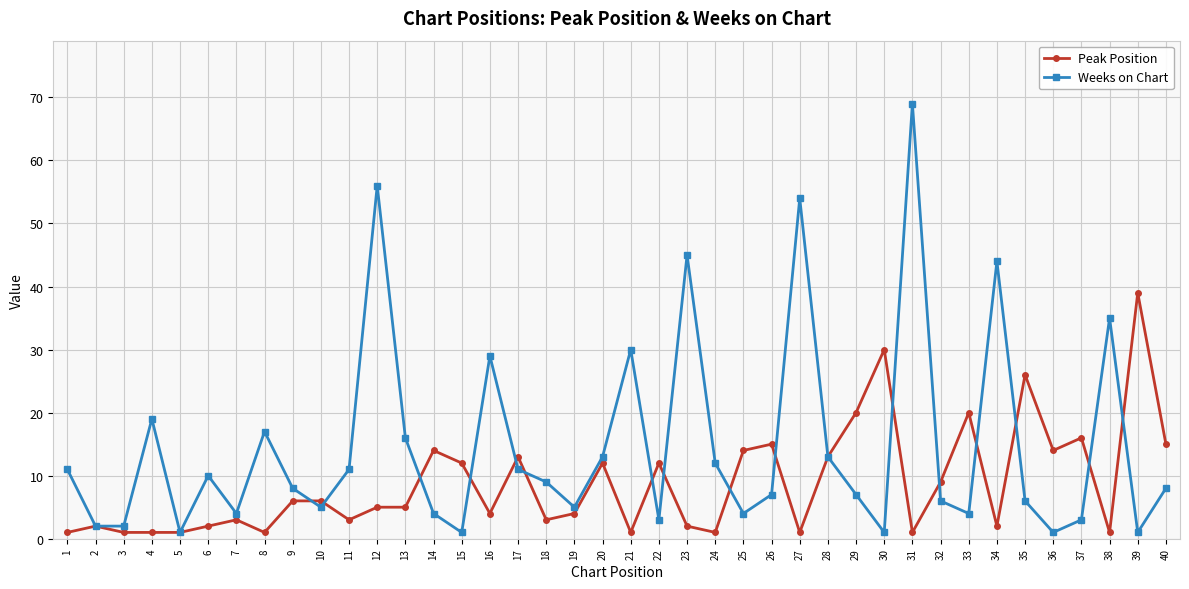

True or false: Weeks on Chart and Peak Position cross at least once.

True